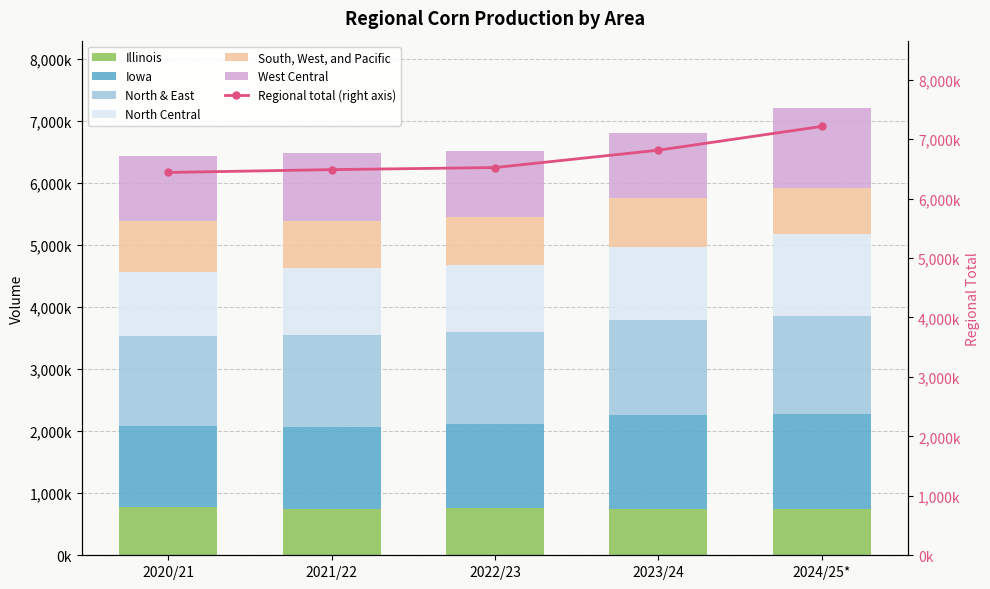

List the labels in order of North & East value, largest first.

2024/25*, 2023/24, 2022/23, 2021/22, 2020/21